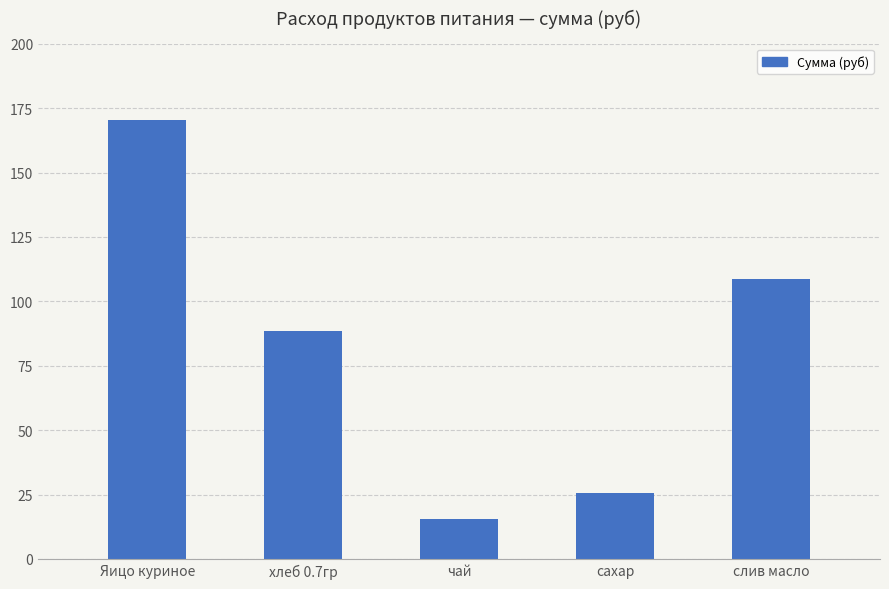

Reading right to left, extract all data points from this chart.

108.8	25.6	15.5	88.6	170.5